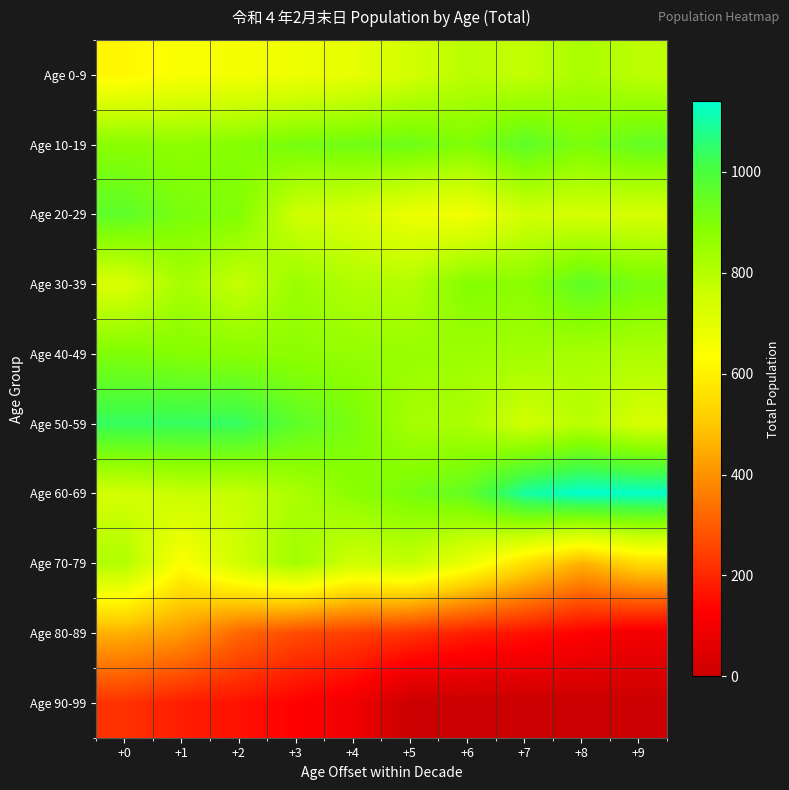

What is the total value across all series at +4?

6905